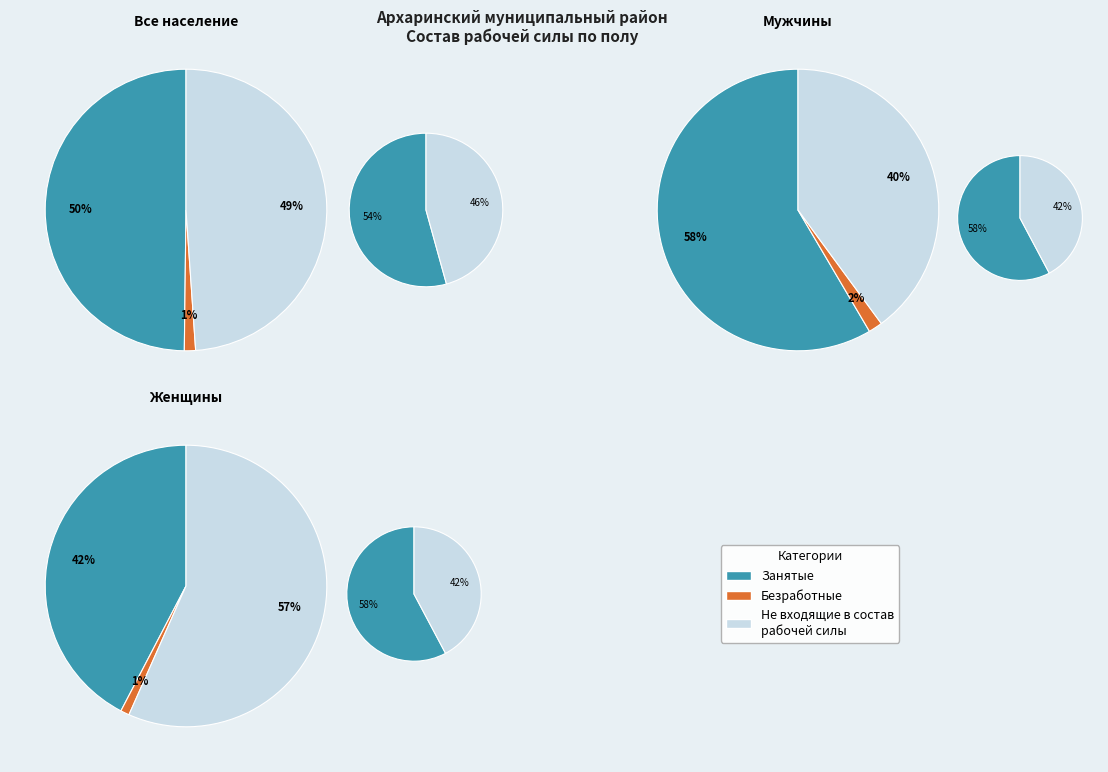

What percentage is the Женщины slice, to the nearest percent?

31%